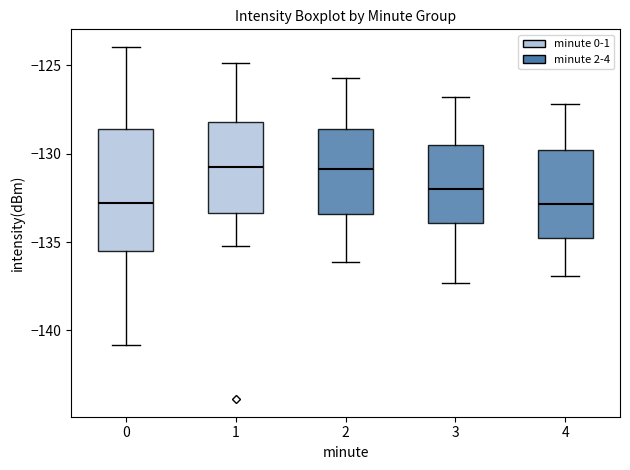

Where does the median line of the box at x = 4 sit on the y-axis? The values are not printed on the chart, so give them approximately, as read against the axis.

-133.0